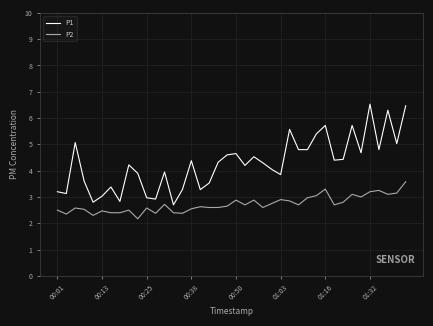

Which series has the largest total across all categories?

P1